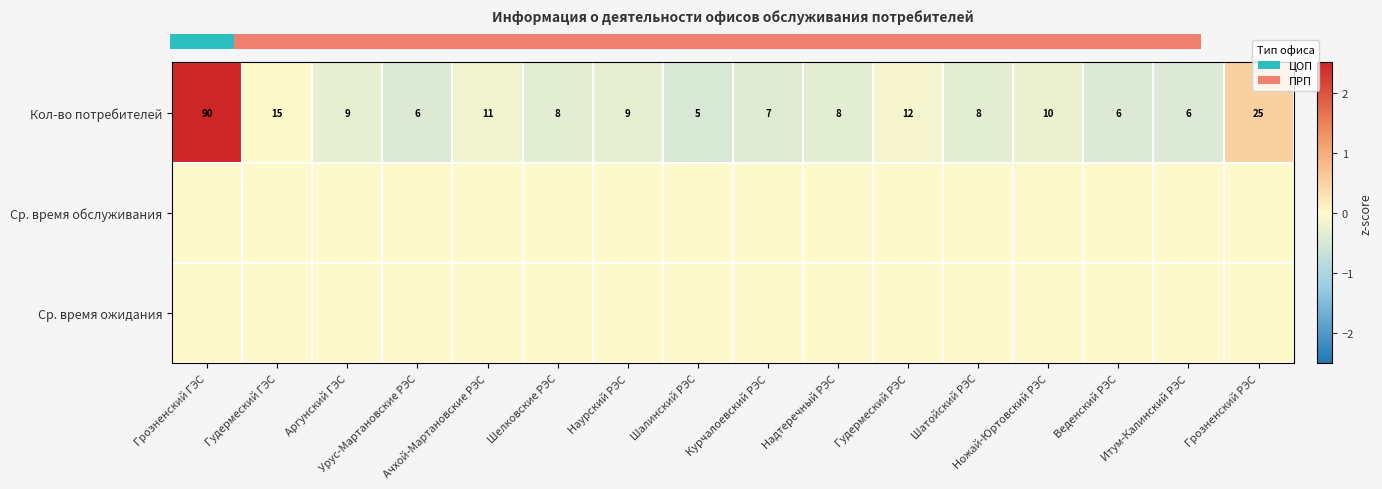

What is the difference between the highest and lowest values at Гудермеский РЭС?

0.1